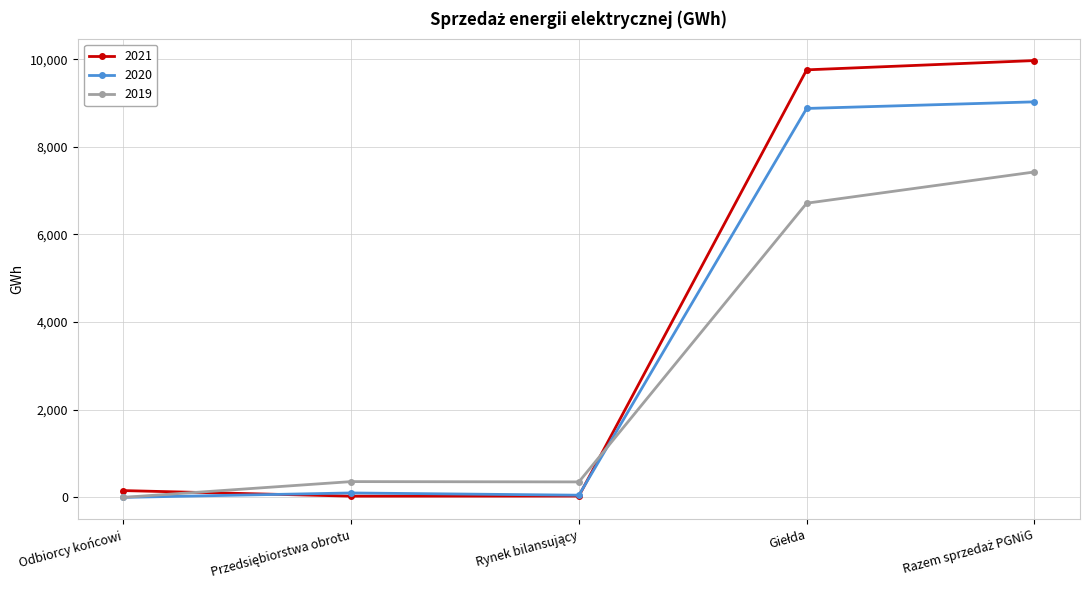

True or false: 2019 and 2021 intersect in this chart.

True